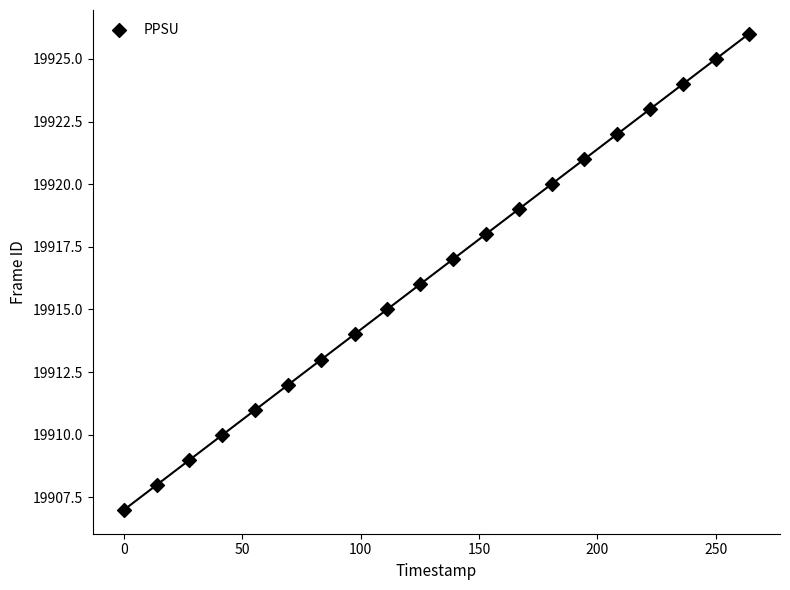

What is the range of Y values (max minus min)?

19